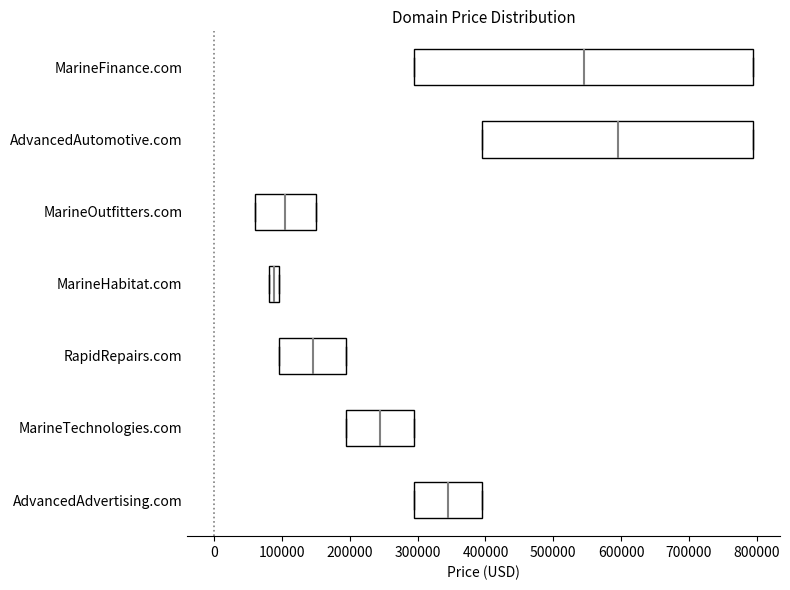

Which box has the furthest to the left median line?

MarineHabitat.com